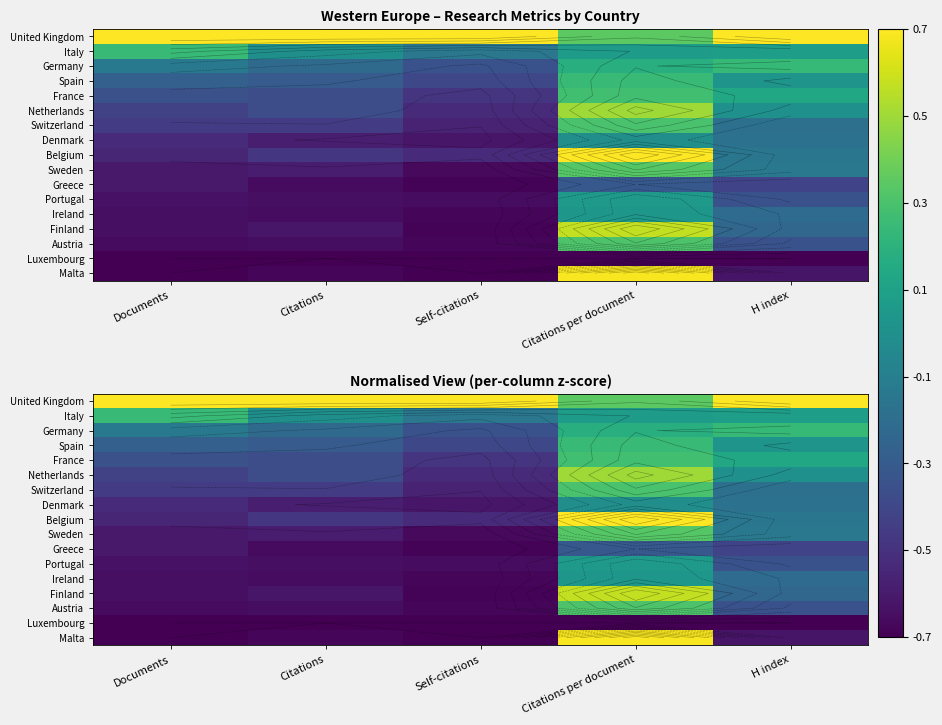

Read the Greece value at Documents.

-0.6